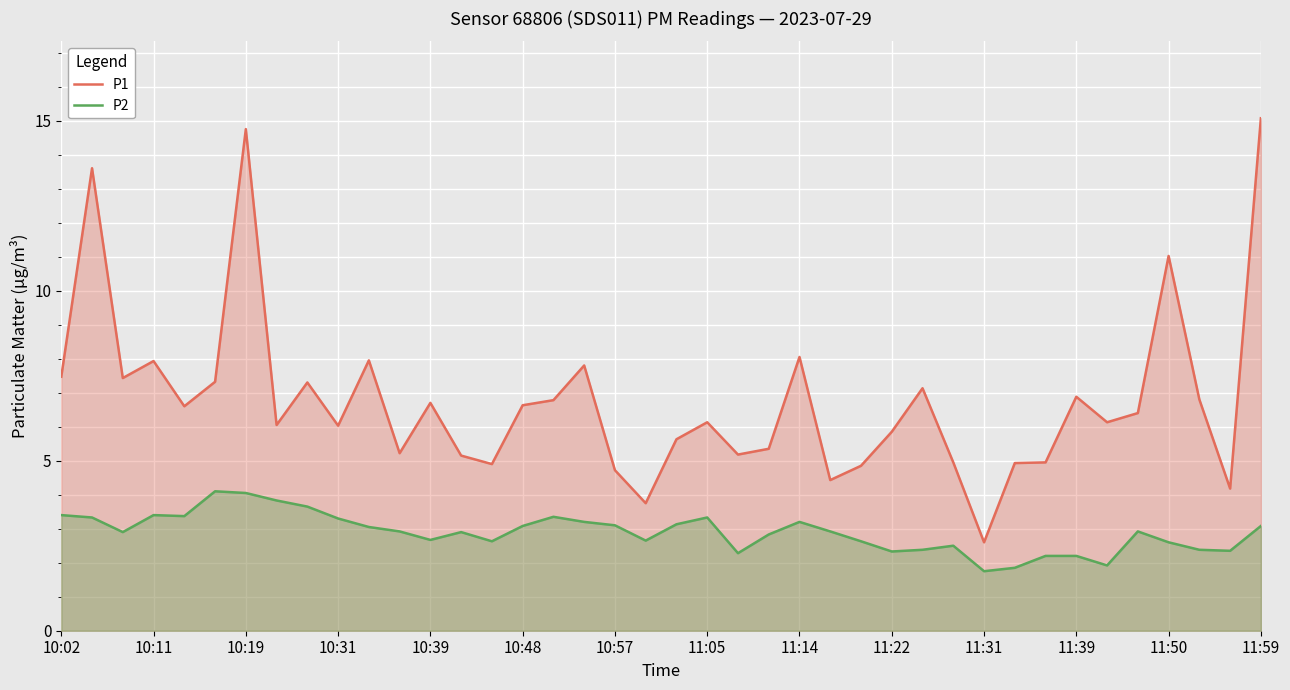

At how many categories does at least one series exceed 9?

4